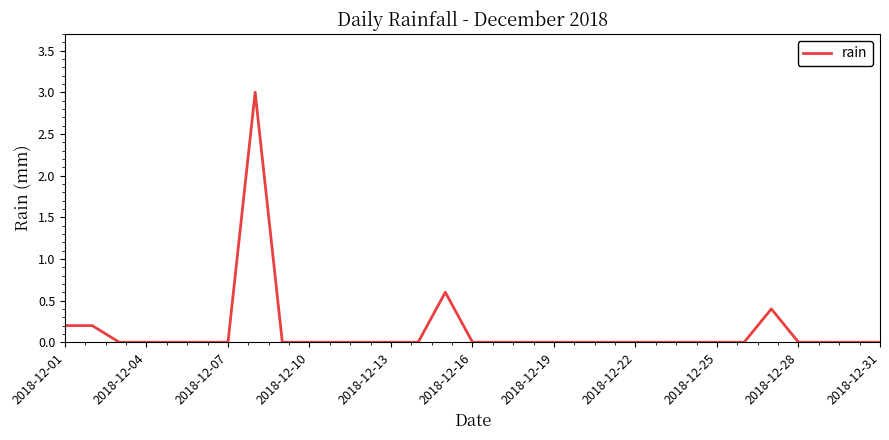

What is the greatest value displayed?

3.0